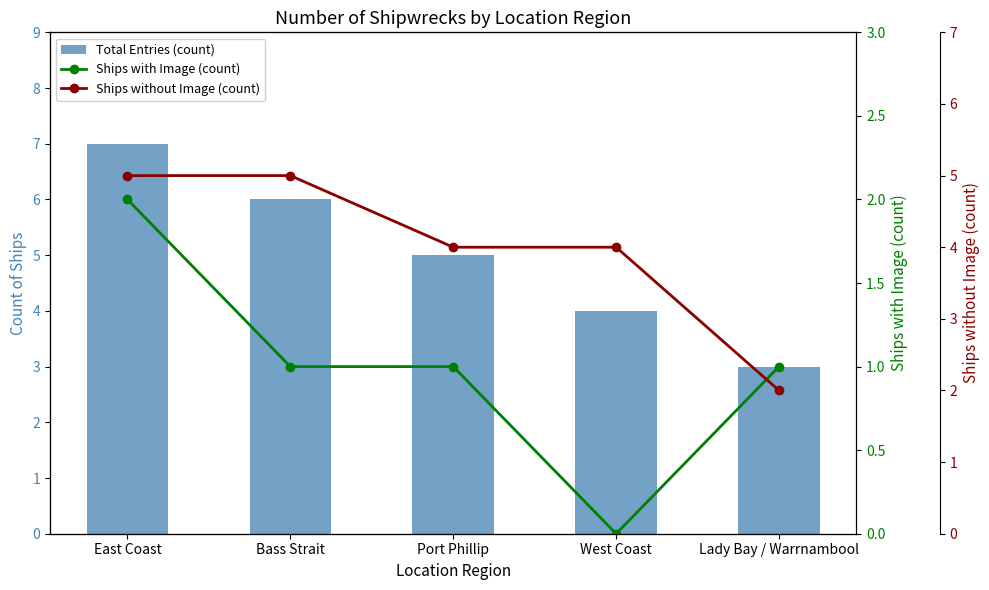

Which series has the largest range (max minus min)?

Total Entries (count)